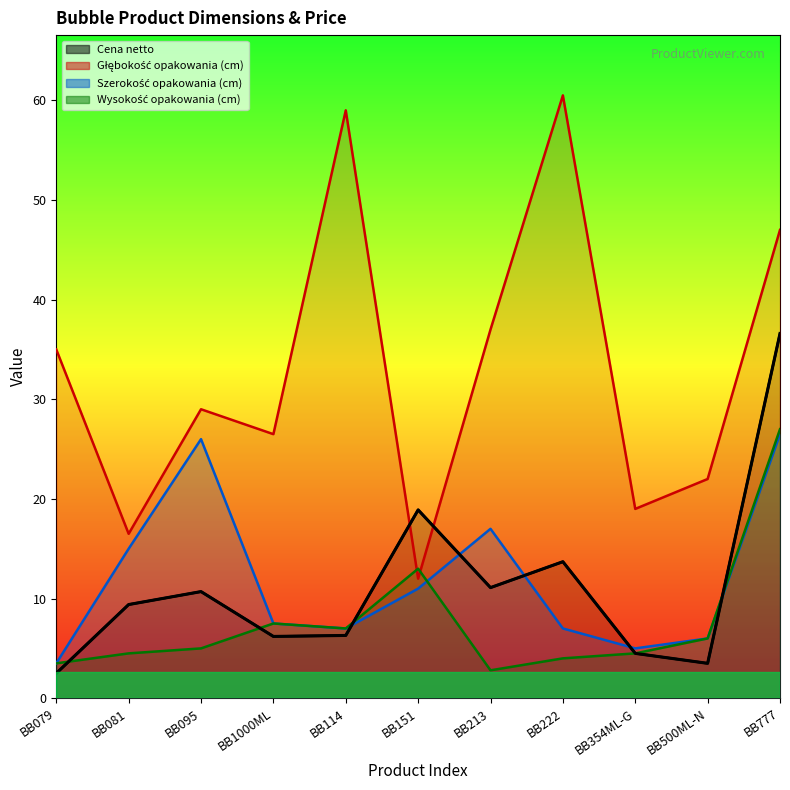

Which series ends up on top after the final intersection of Szerokość opakowania (cm) and Cena netto?

Cena netto